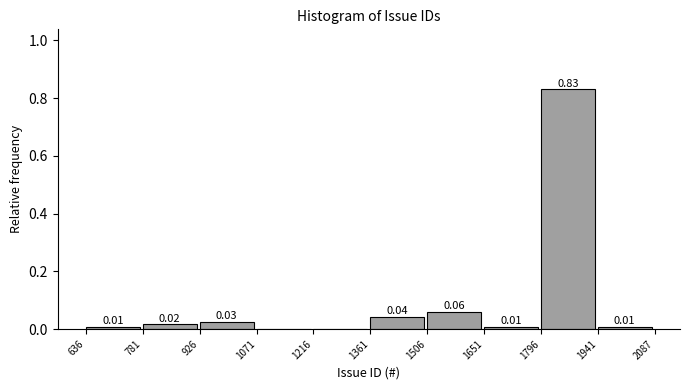

Which range on the x-axis has the tallest bar?

1796 to 1941